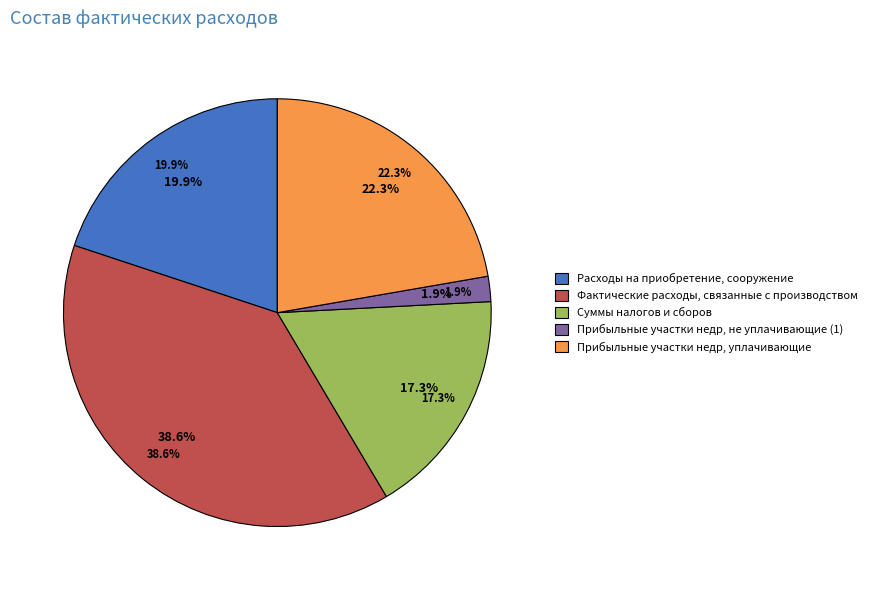

Does any single category account for the majority?

No